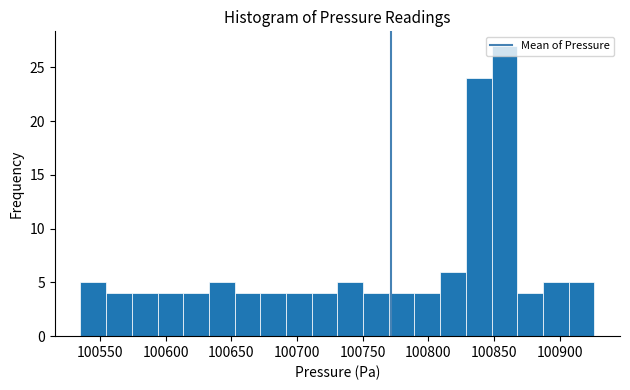

Read against the x-axis, roughly where is the centre of the tallest bar?

100860